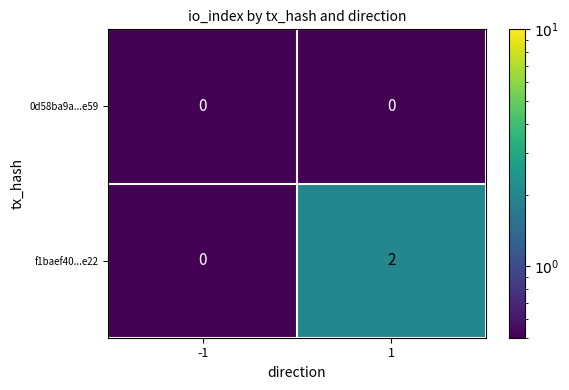

Which series changed the most between -1 and 1?

f1baef40...e22